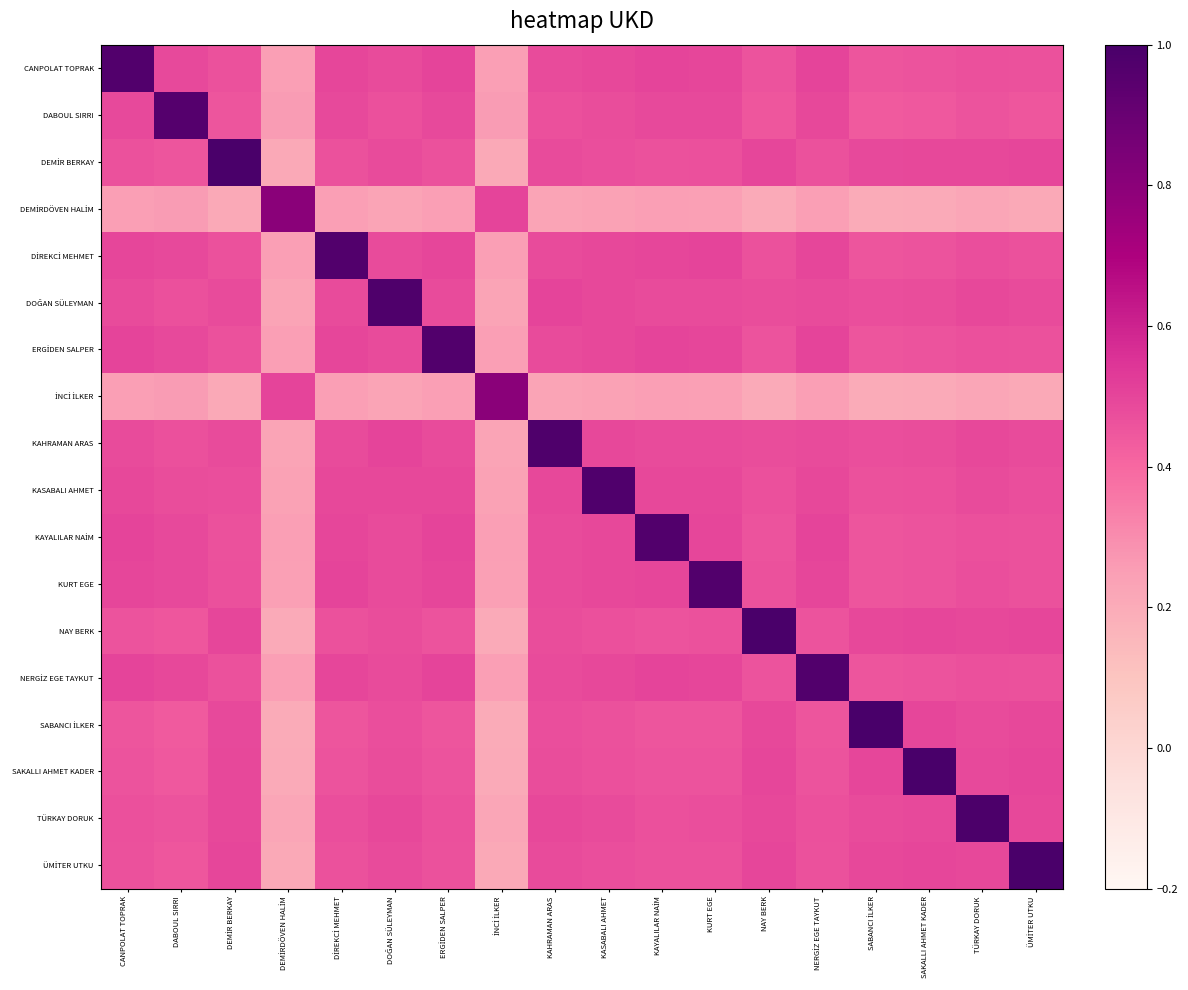

At which category does the chart reach its minimum across all series?

SABANCI İLKER